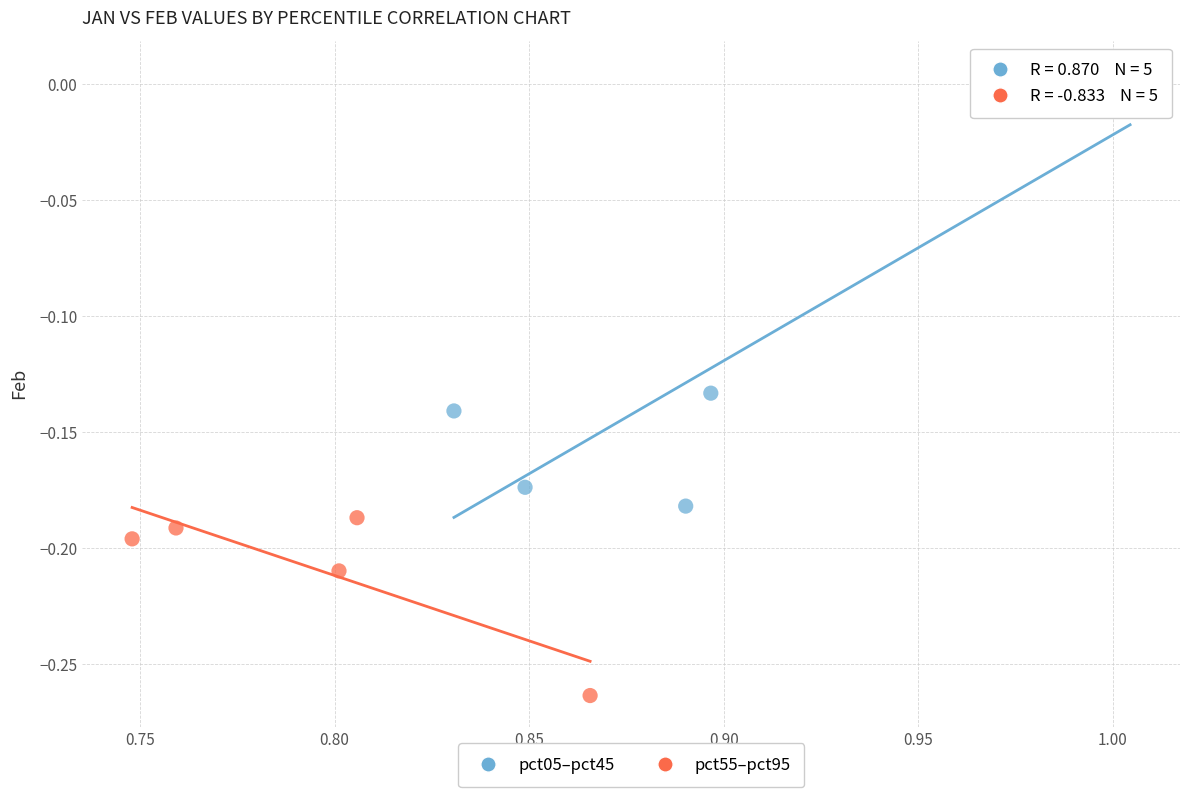

Which series has the widest spread of Y values?

pct05–pct45